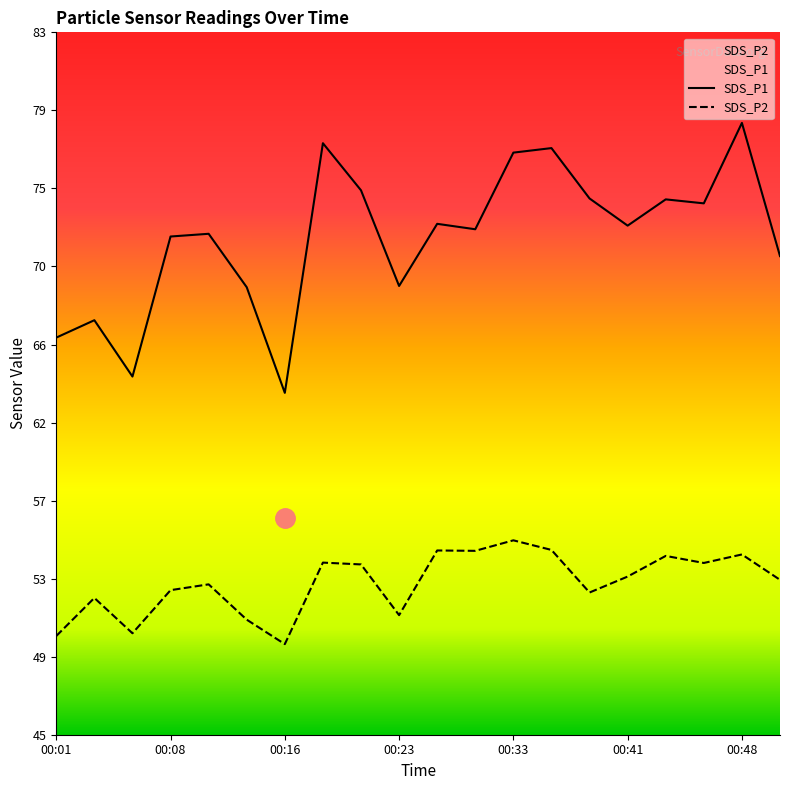

The SDS_P2 series shows 98.6 at 00:33. True or false?

False